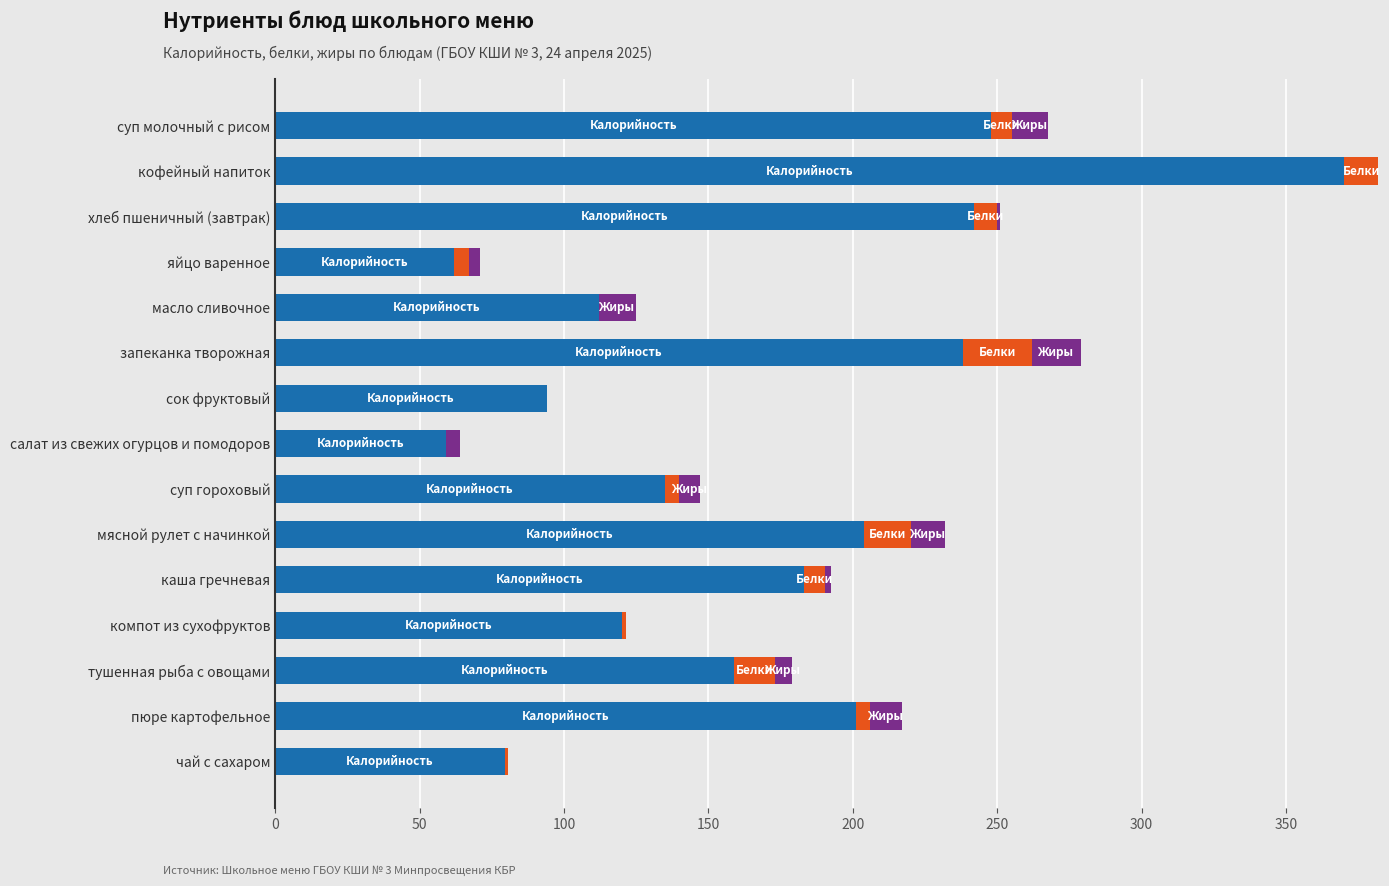

At which category is the sum across all series the highest?

кофейный напиток